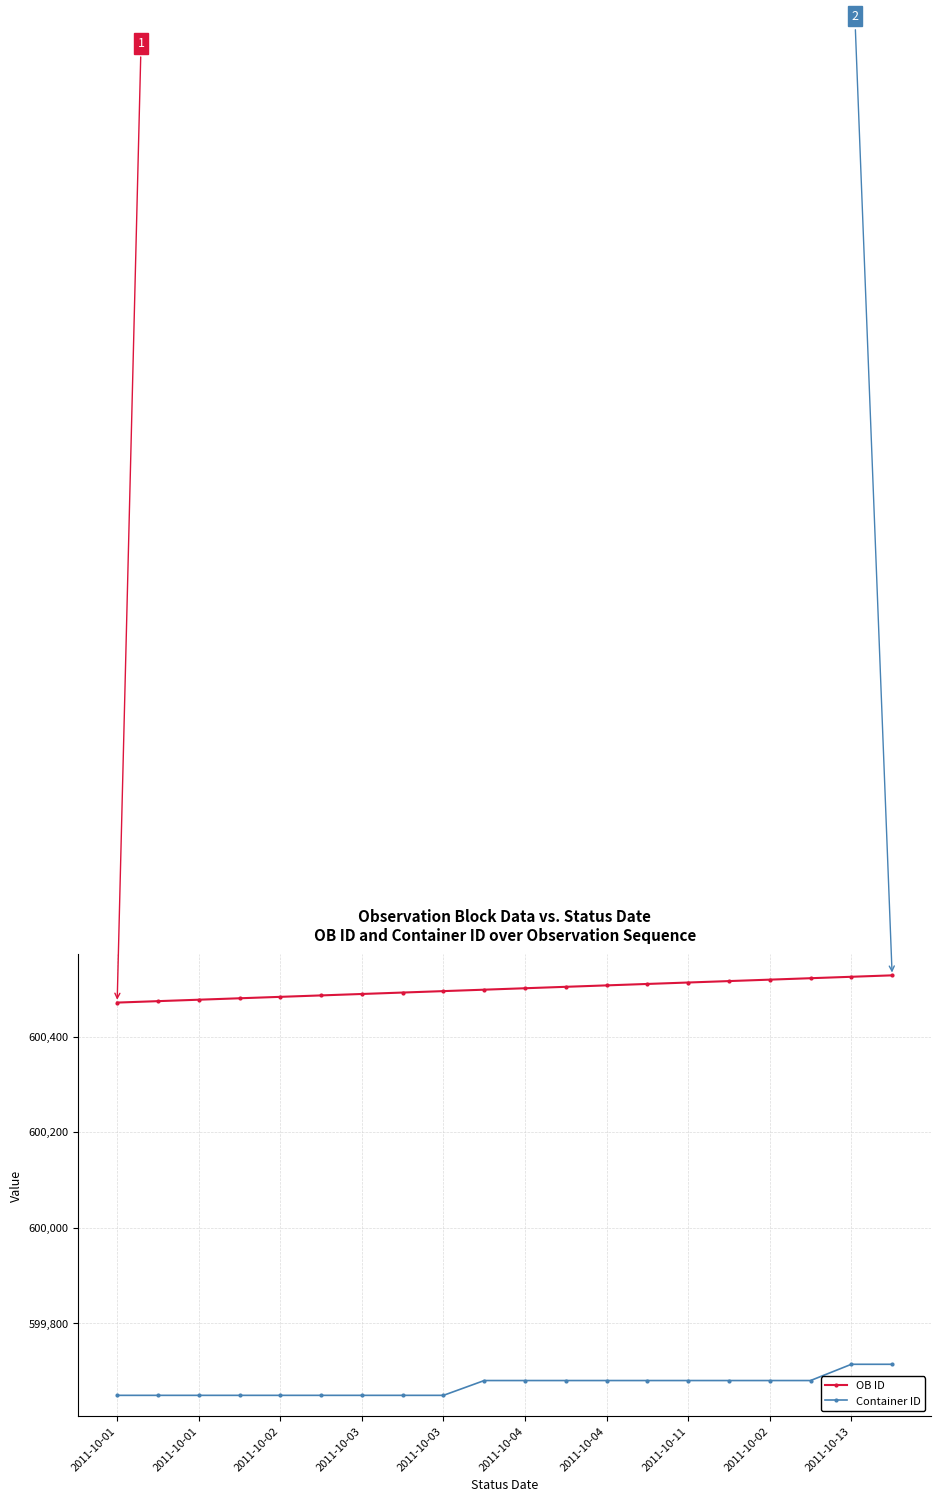

Is this an area chart (filled region under the line)?

No